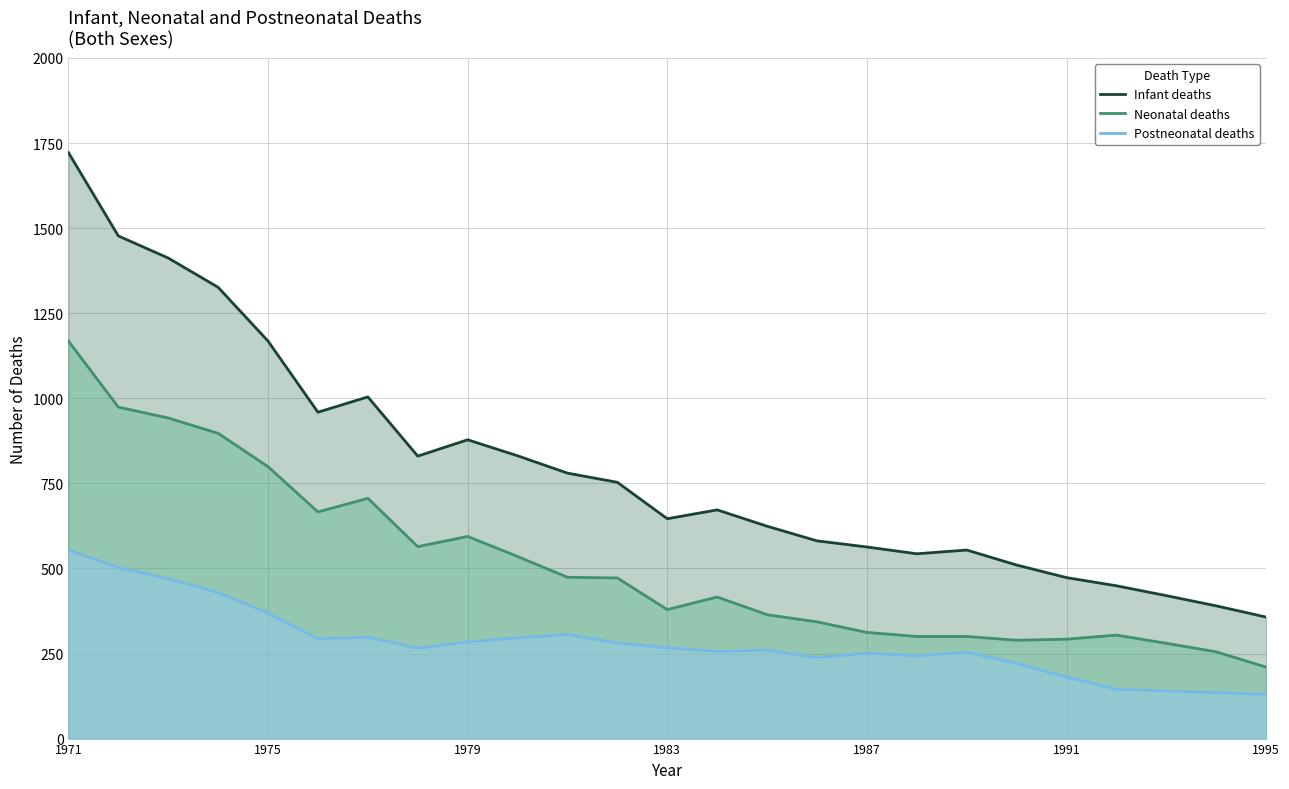

How many interior local peaks does the Postneonatal deaths series have?

5